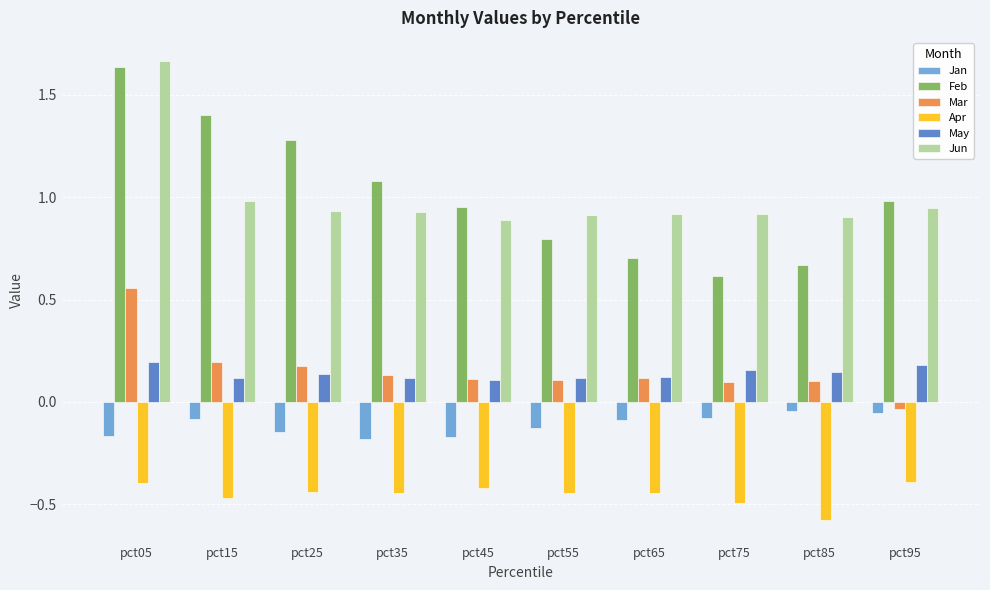

What is the difference between the maximum and minimum values in the Feb series?

1.0